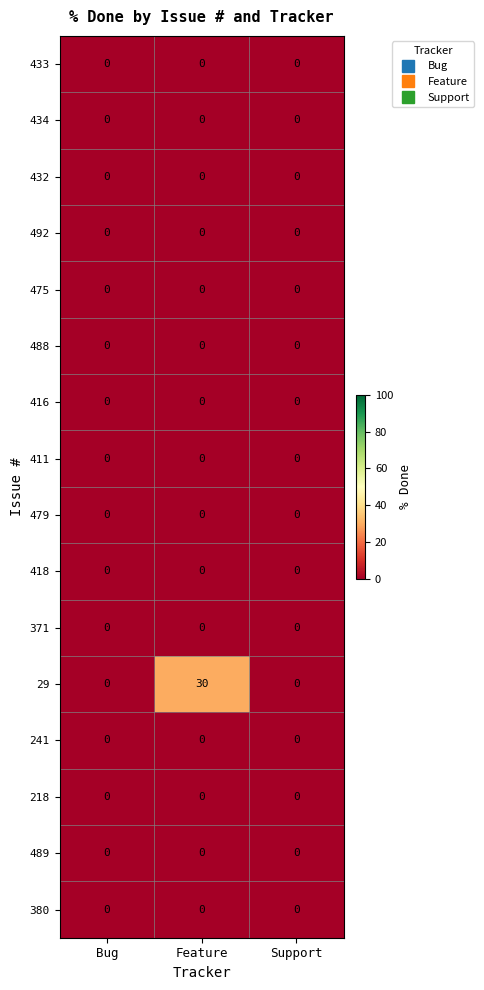

The value of 475 at Bug is 0. True or false?

True